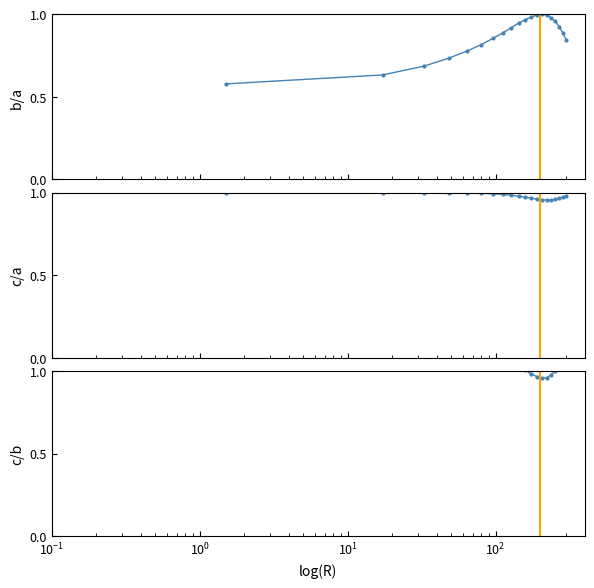

What are all the series names shown in the legend?

b/a, c/a, c/b